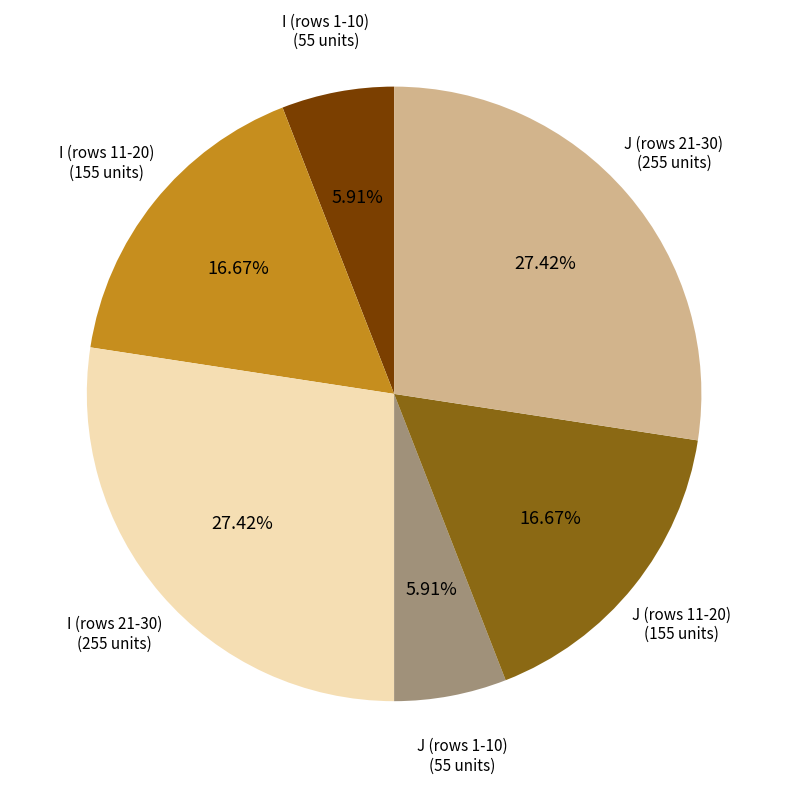

Does I (rows 11-20) represent more than half of the total?

No